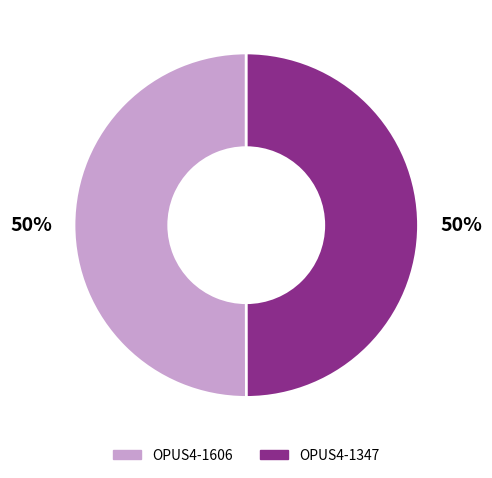

Approximately how many times larger is the value at OPUS4-1347 compared to OPUS4-1606?

1.0